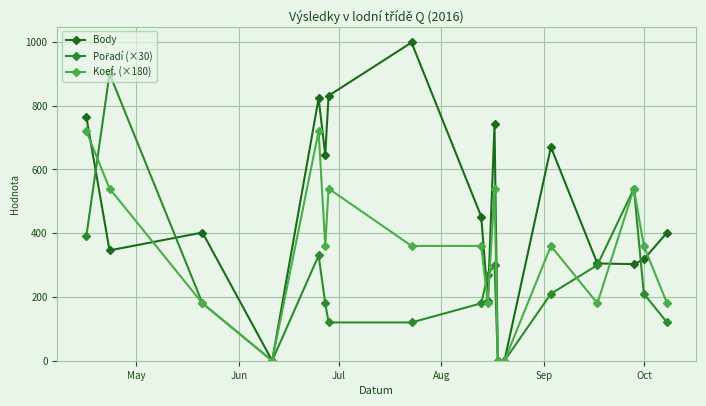

Which series has the largest range (max minus min)?

Body